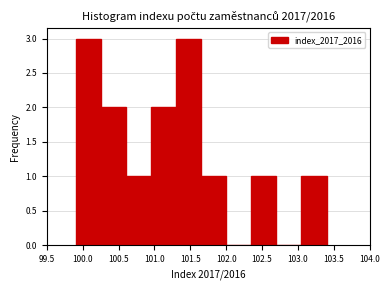

Reading left to right, list every bar in this chart as the range it spans on the x-axis followed by its height. The values are not printed on the chart, so give them approximately, as read against the axis.

99.90 to 100.25: 3
100.25 to 100.60: 2
100.60 to 100.95: 1
100.95 to 101.30: 2
101.30 to 101.65: 3
101.65 to 102.00: 1
102.00 to 102.35: 0
102.35 to 102.70: 1
102.70 to 103.05: 0
103.05 to 103.40: 1